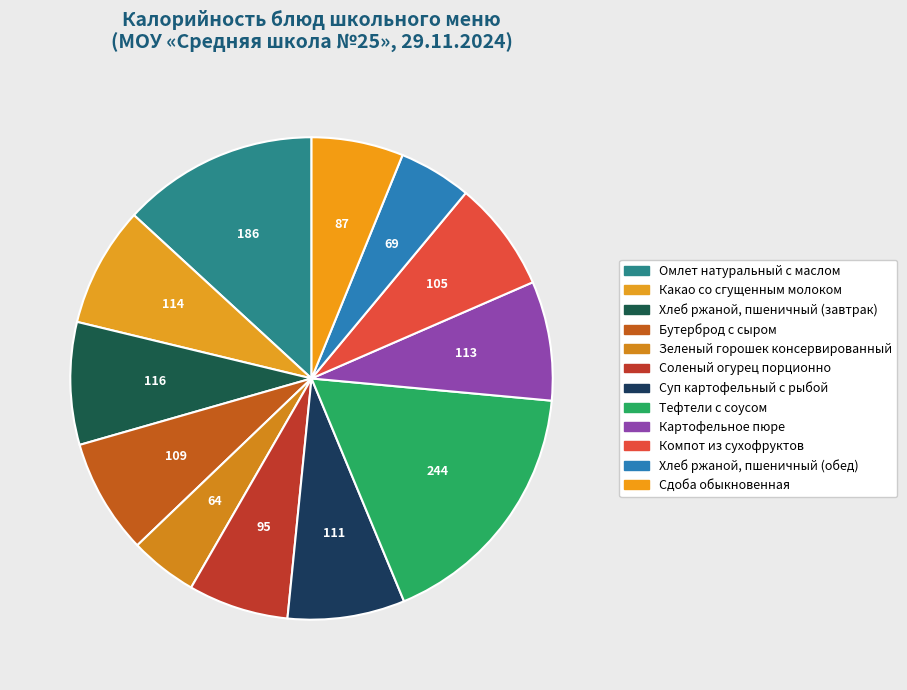

To the nearest percent, what is the difference between the largest and smallest slice percentages?

13%